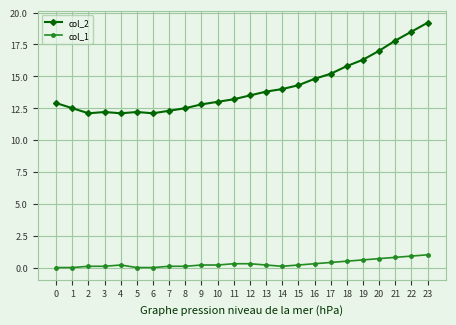

Rank the series at 20 from lowest to highest value.

col_1, col_2